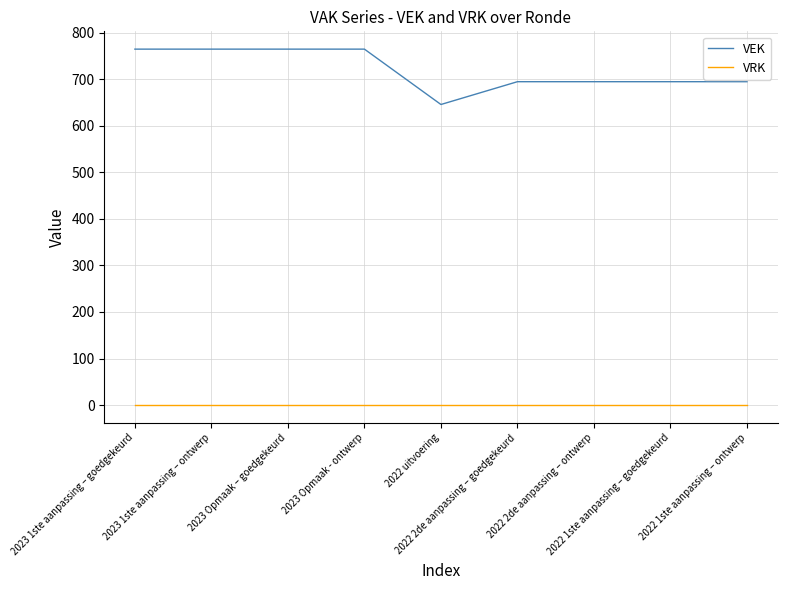

The VRK series shows 0 at 2022 1ste aanpassing – ontwerp. True or false?

True